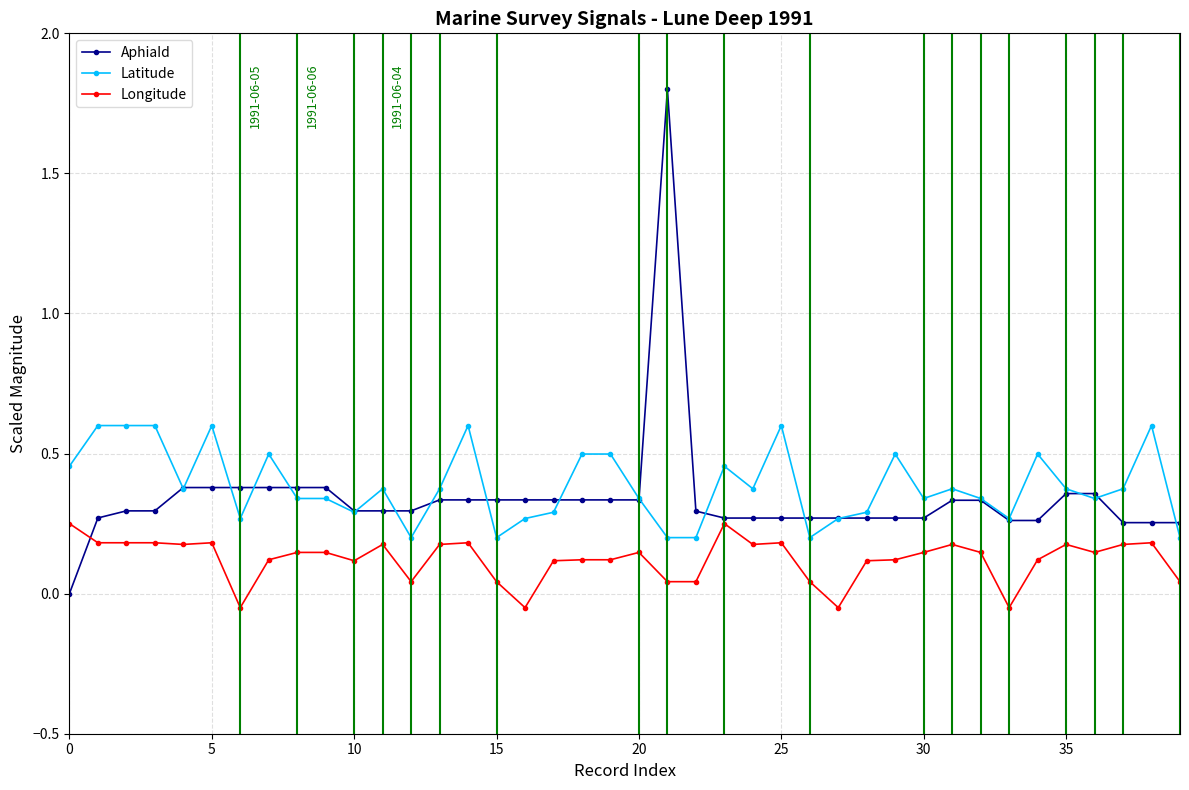

True or false: AphiaId has more than 0 interior local peaks.

True